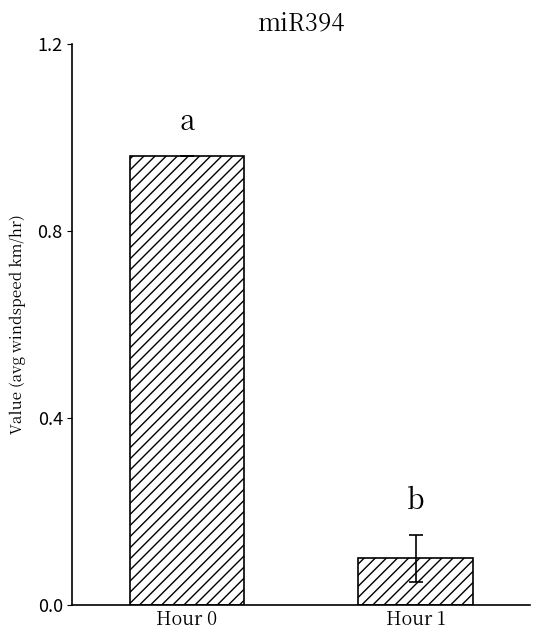

The value at Hour 1 is 0.0. True or false?

False